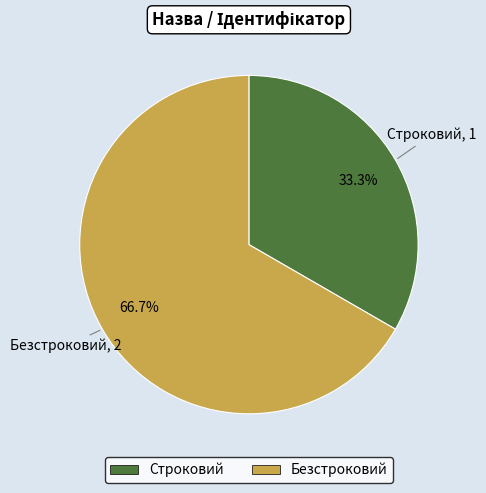

Between Строковий and Безстроковий, which is larger?

Безстроковий